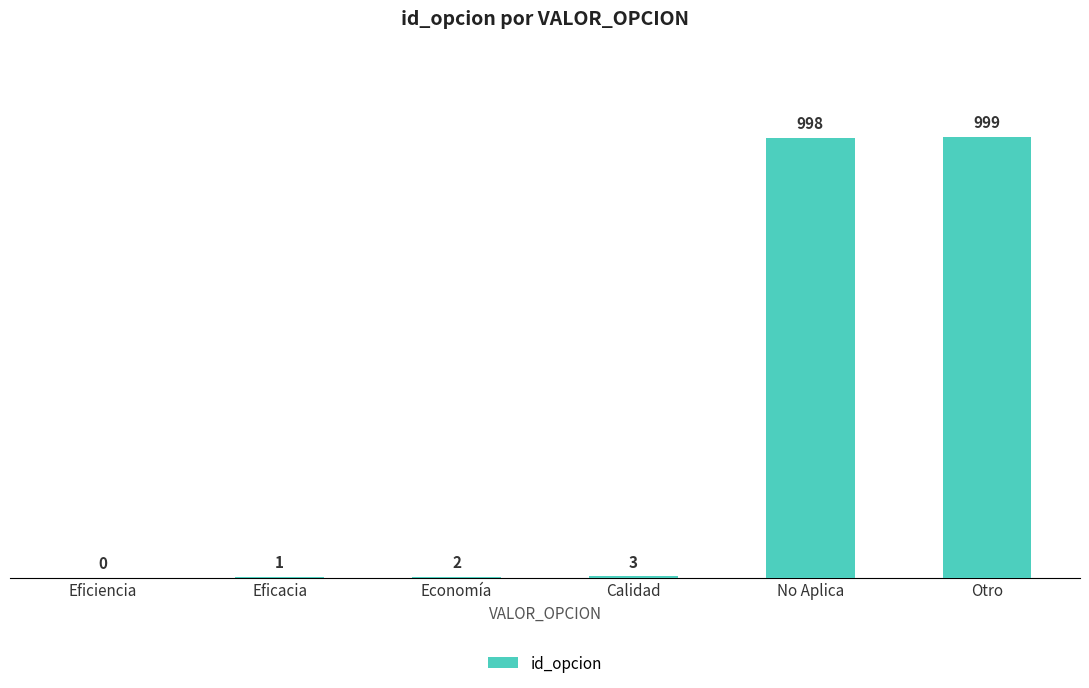

Are the bars horizontal?

No